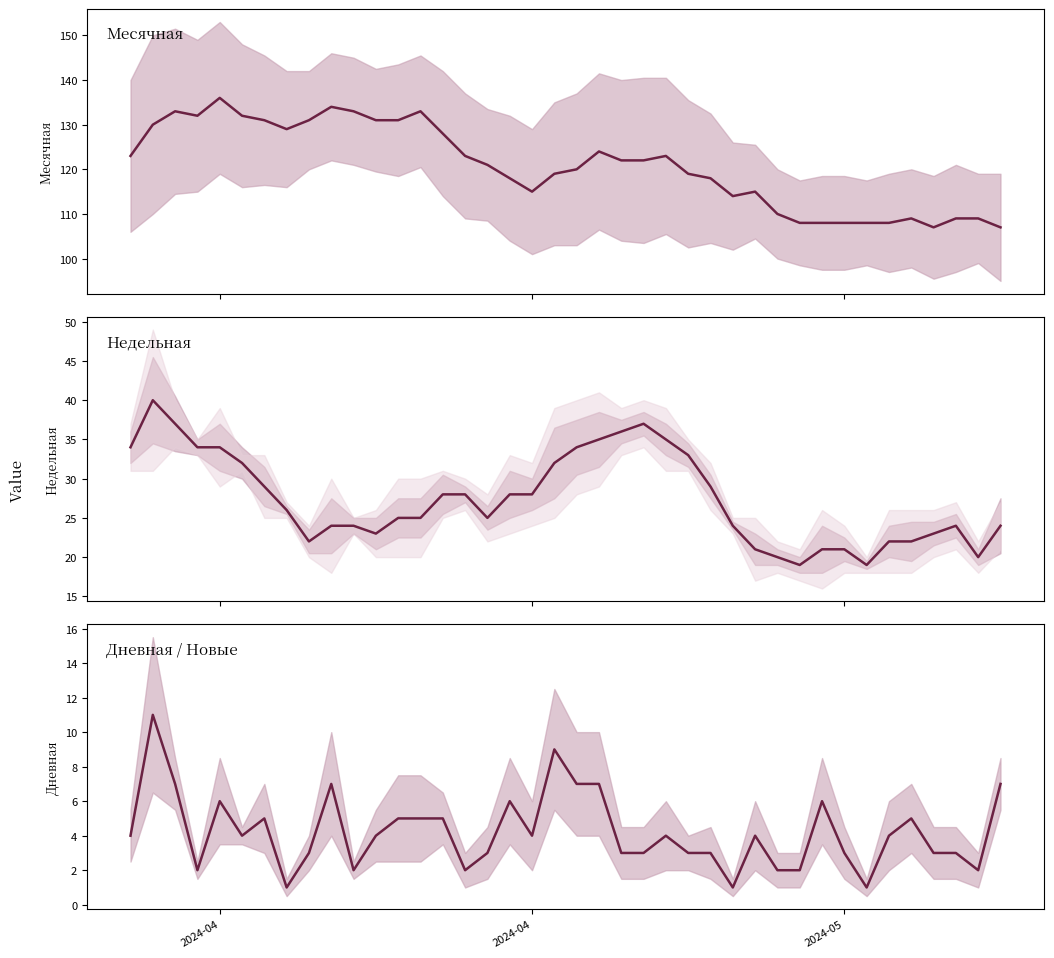

At which label does Дневная reach its peak?

2024-04